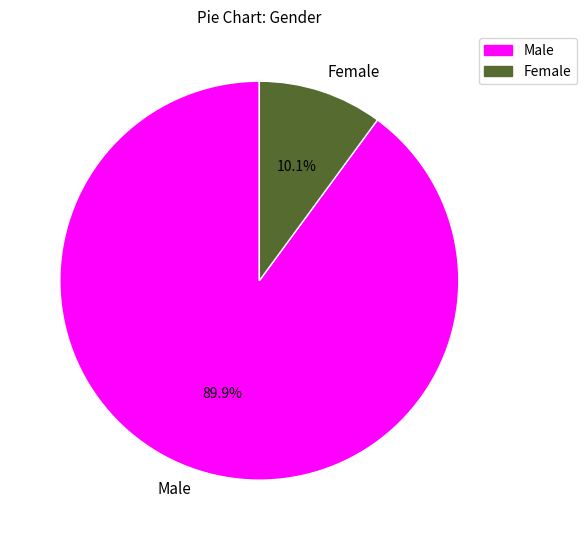

How many slices are in this pie chart?

2